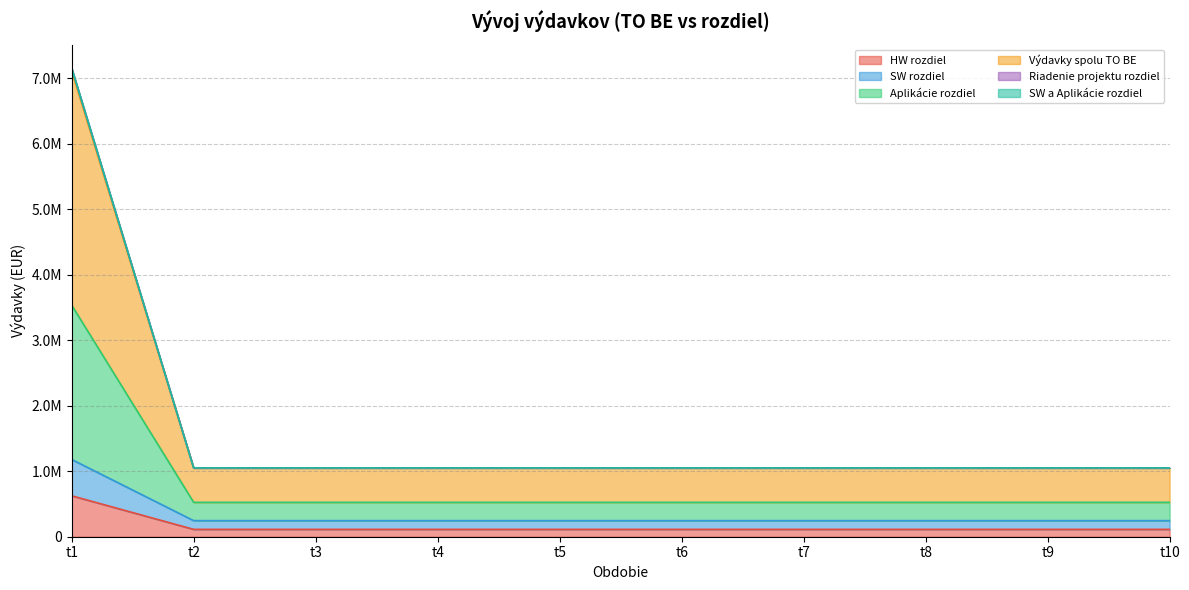

Does the chart have visible grid lines?

Yes